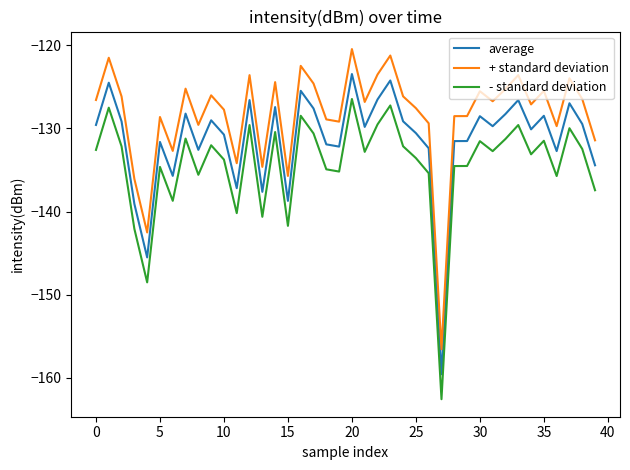

True or false: + standard deviation and - standard deviation cross at least once.

False